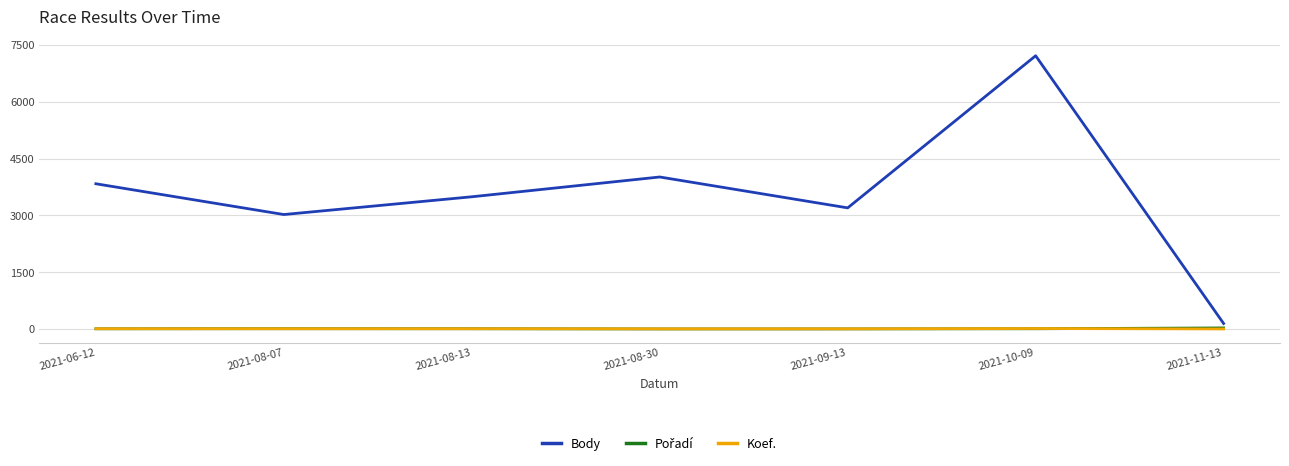

What is the spread (max minus min) of values at 2021-08-07?

3017